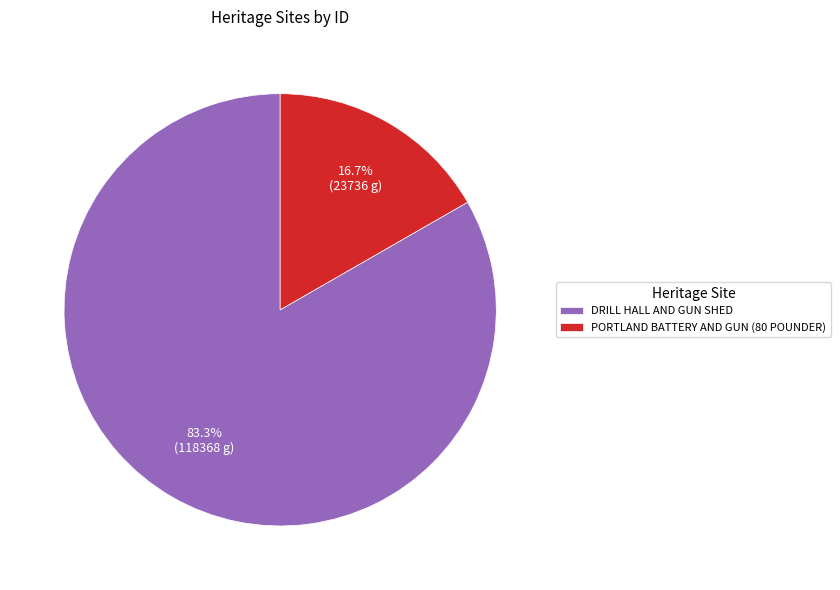

To the nearest percent, what percentage of the pie is PORTLAND BATTERY AND GUN (80 POUNDER)?

17%